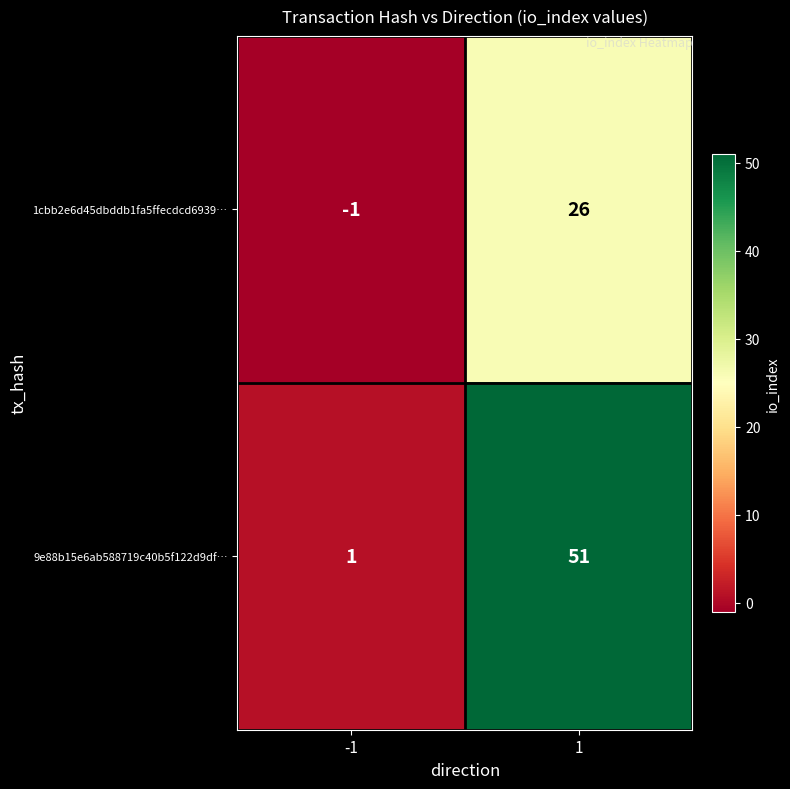

What is the maximum value for 9e88b15e6ab588719c40b5f122d9df…?

51